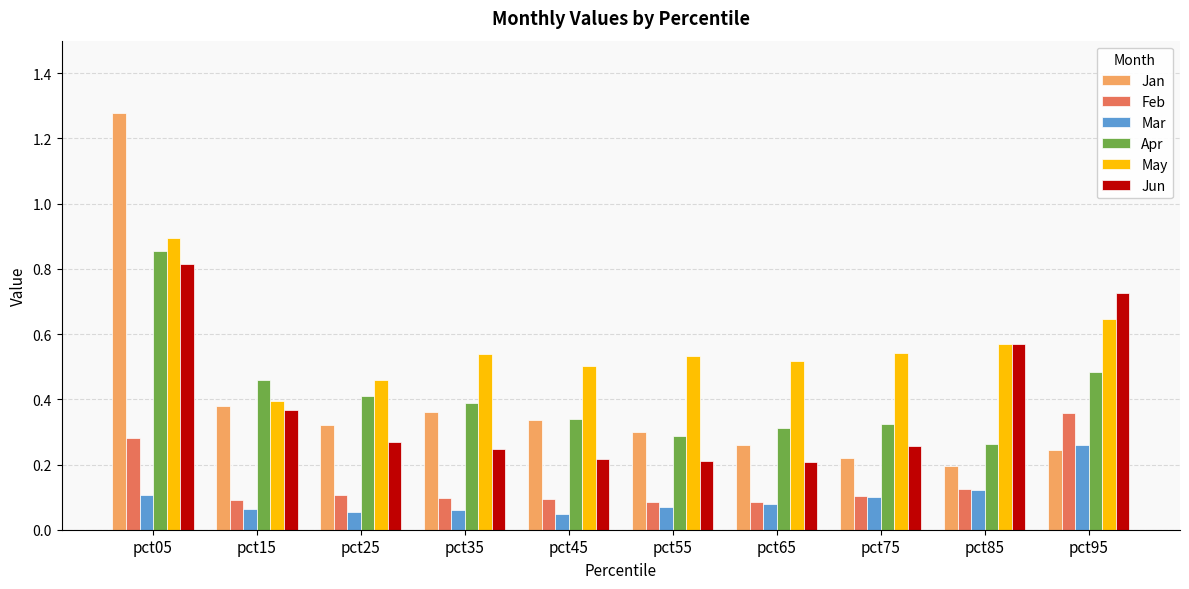

Which category has the highest value in the May series?

pct05